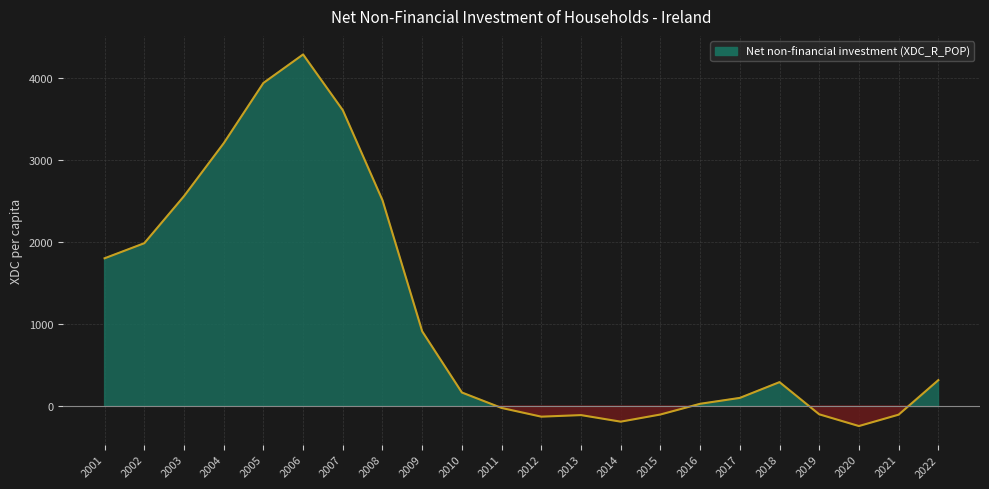

How many lines are shown in the chart?

1